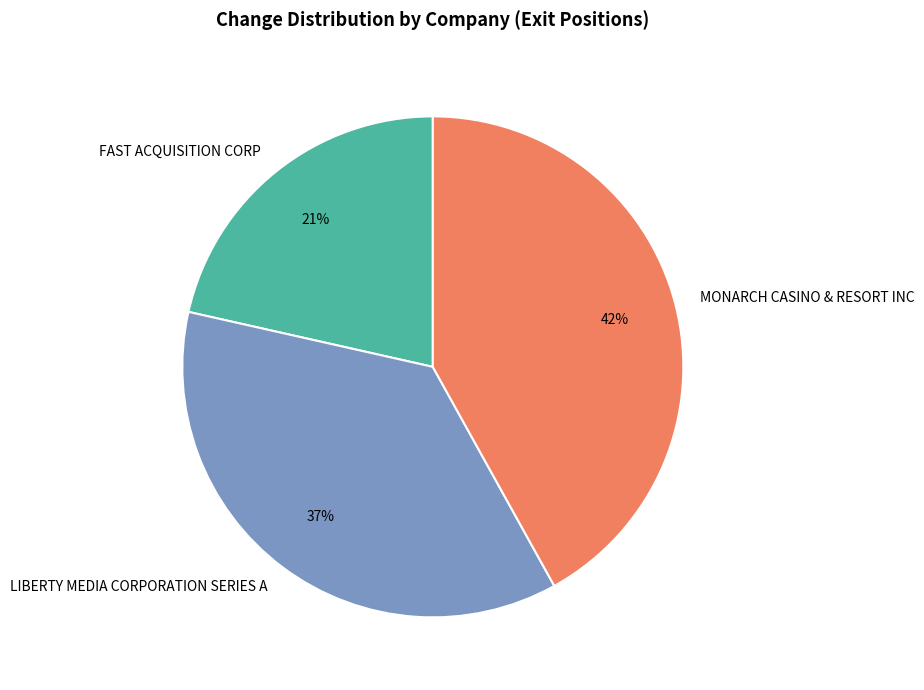

Is there a majority slice in this chart?

No